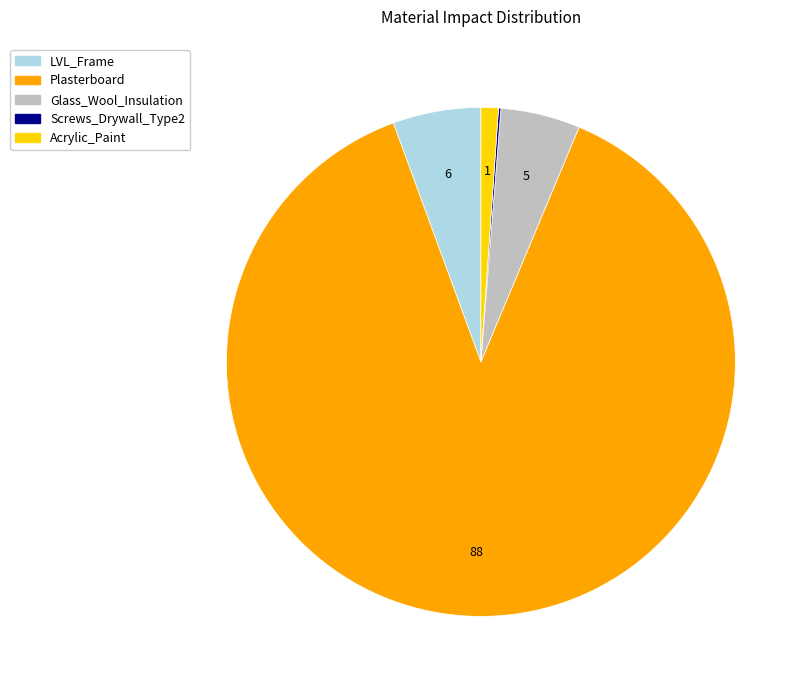

Does Plasterboard represent more than half of the total?

Yes